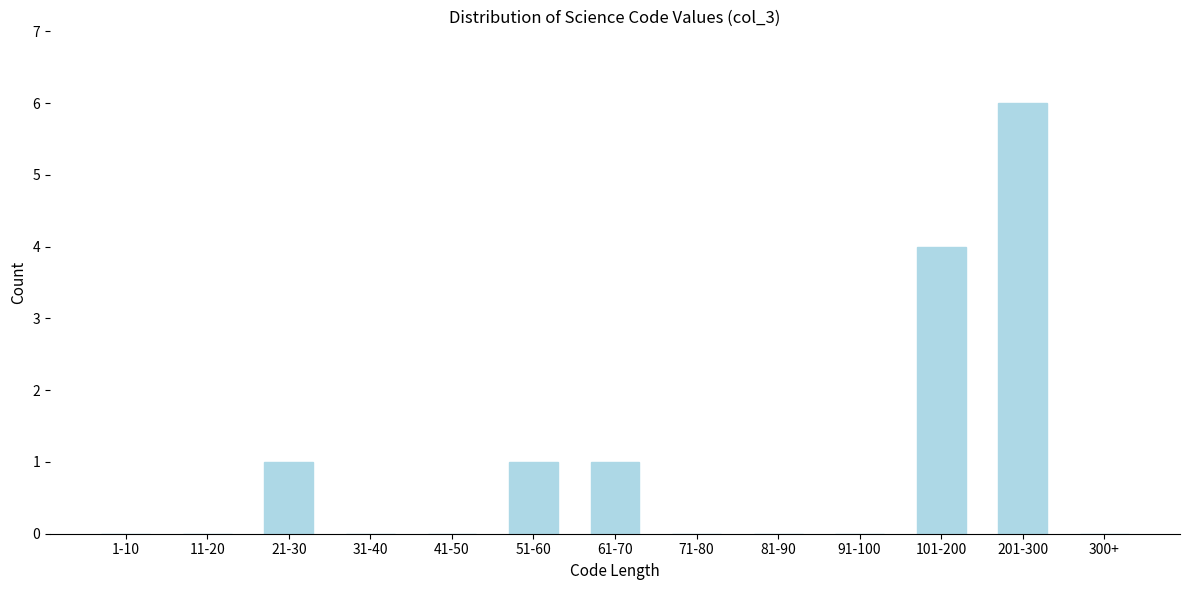

What is the greatest value displayed?

6